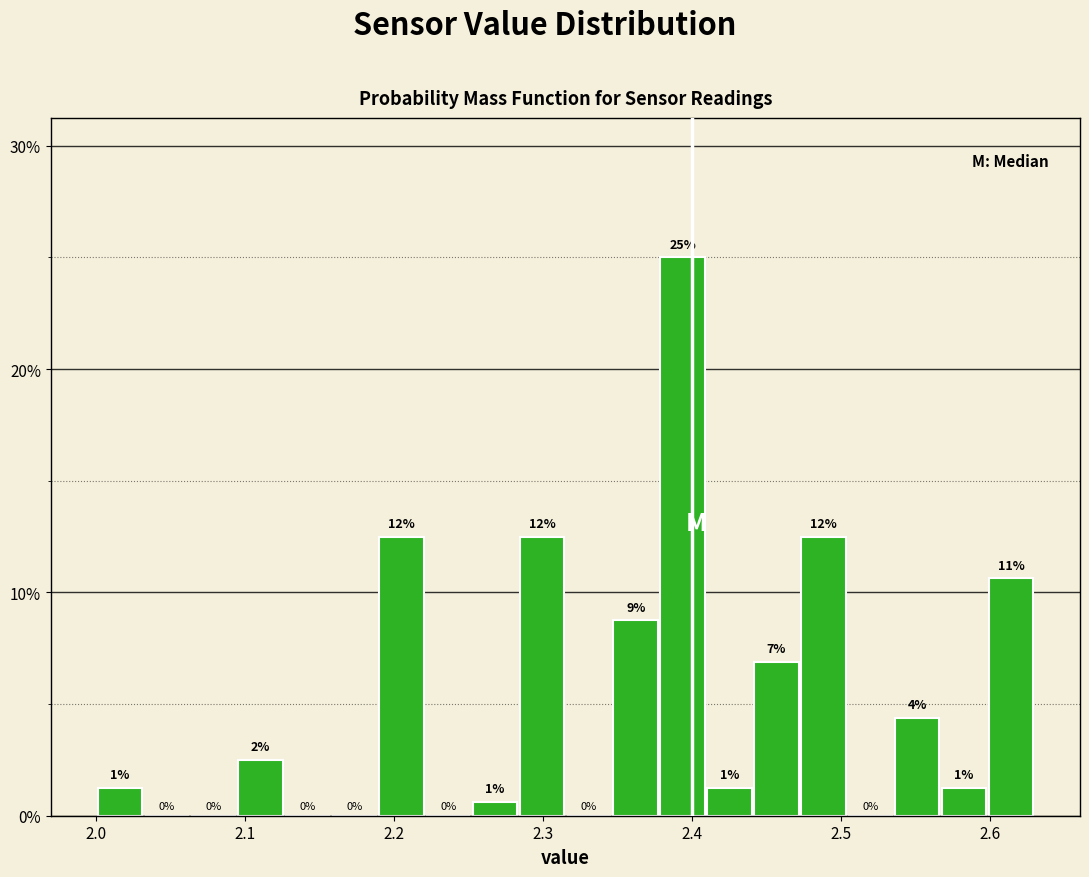

Around what value on the x-axis is the tallest bar? Give the approximate position of its centre, as read against the axis.

2.39